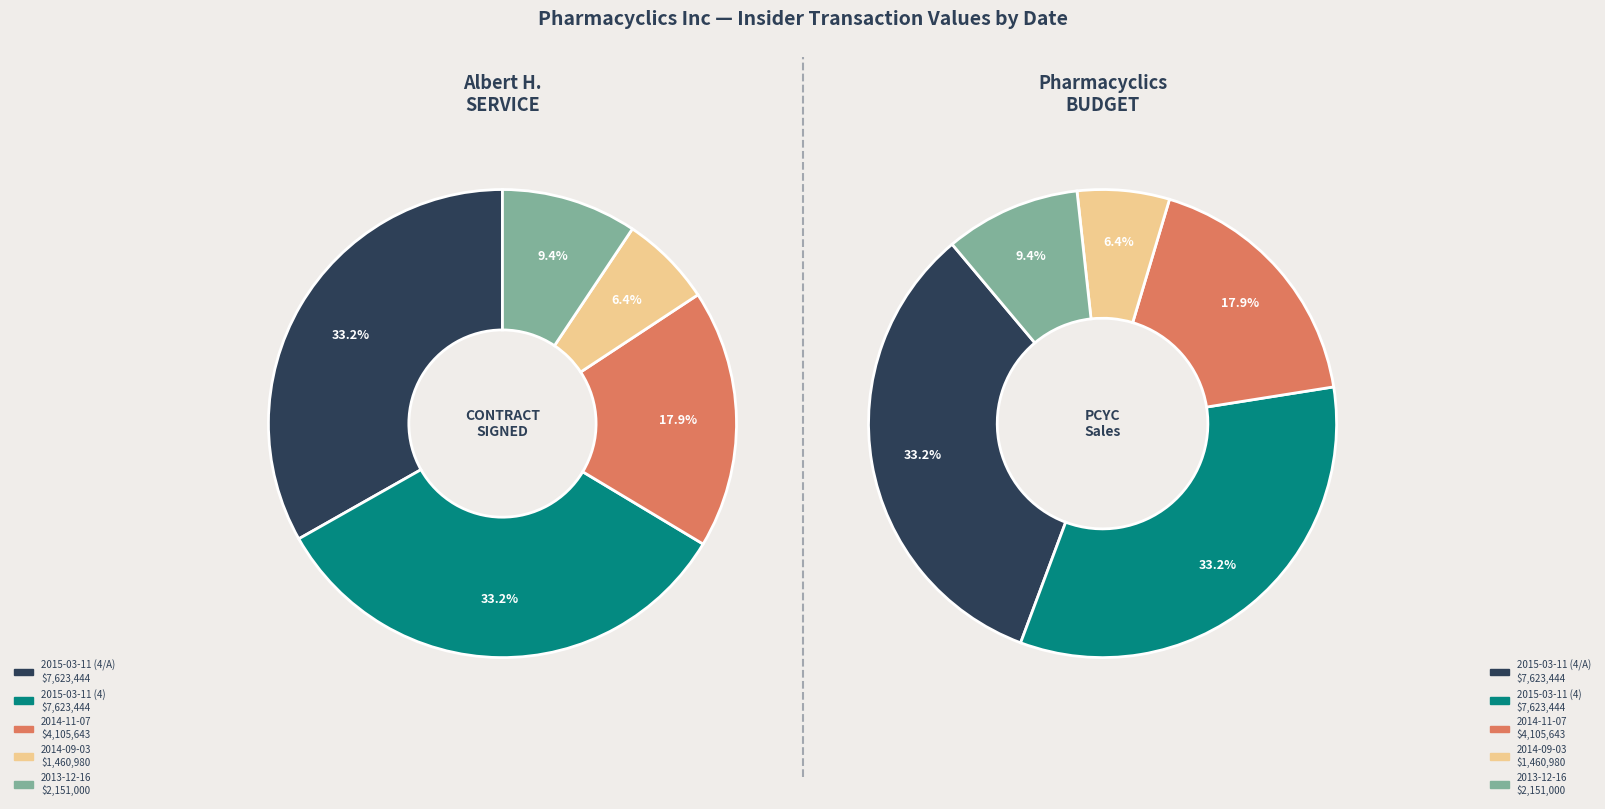

Does any single category account for the majority?

No